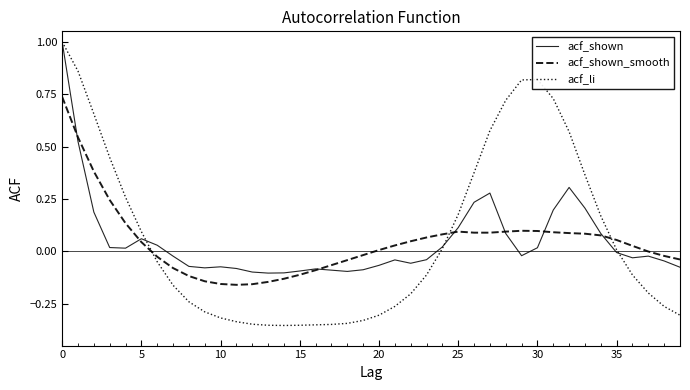

Which series ends up on top after the final intersection of acf_li and acf_shown?

acf_shown